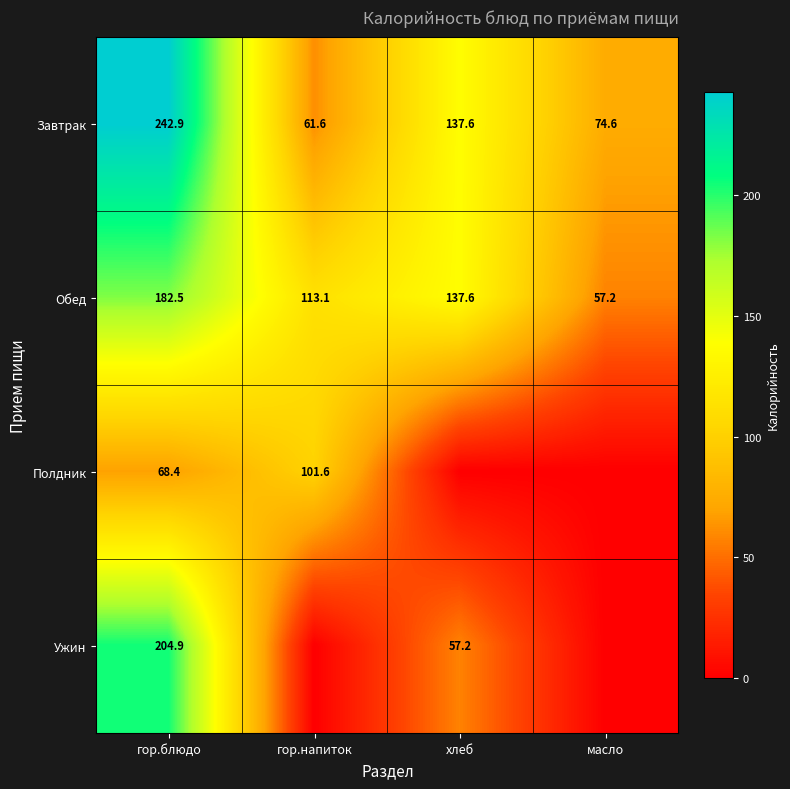

The value of Завтрак at хлеб is 137.6. True or false?

True